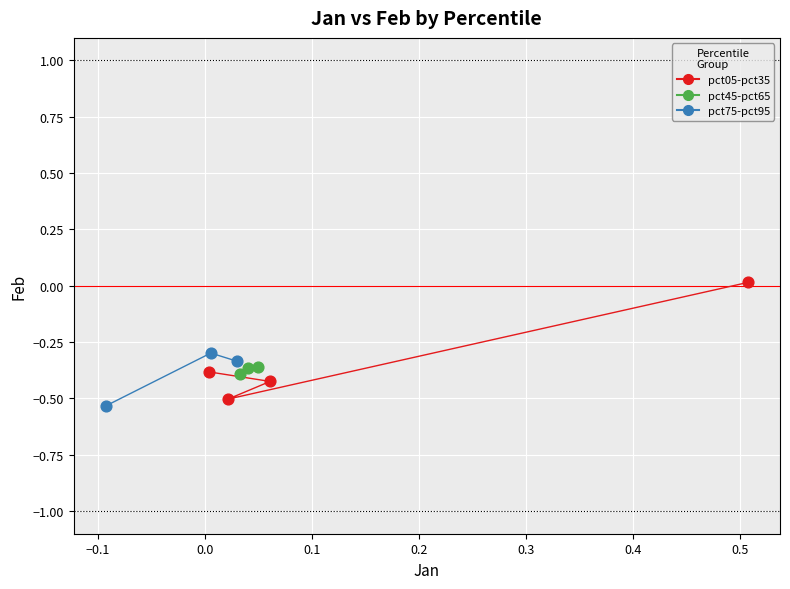

Which series has the widest spread of Y values?

pct05-pct35